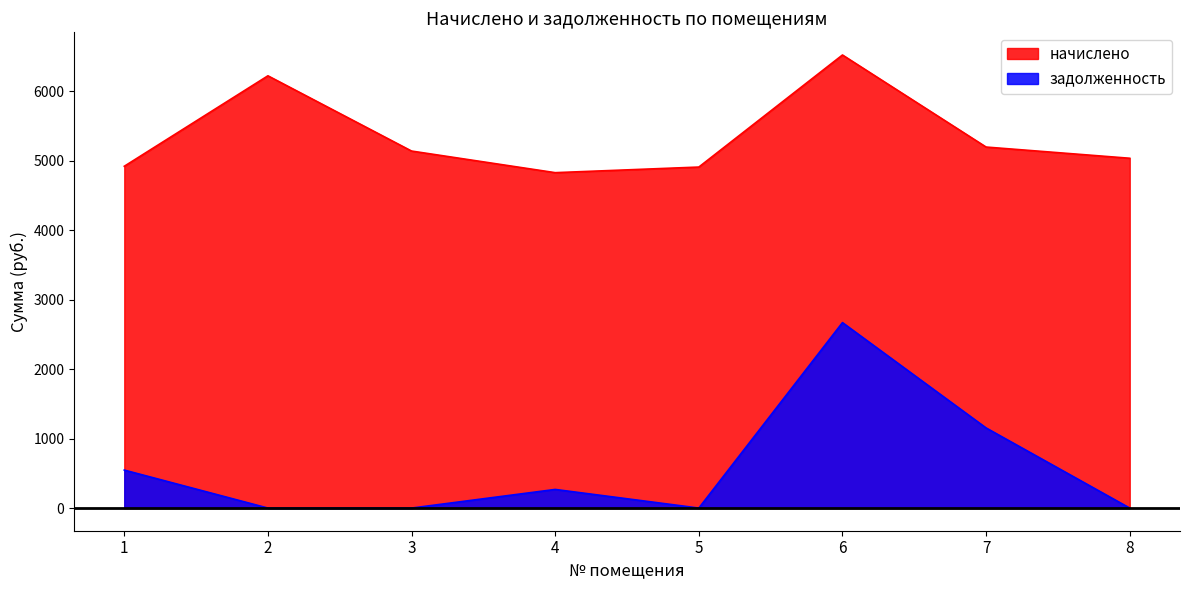

At which label does начислено reach its peak?

6